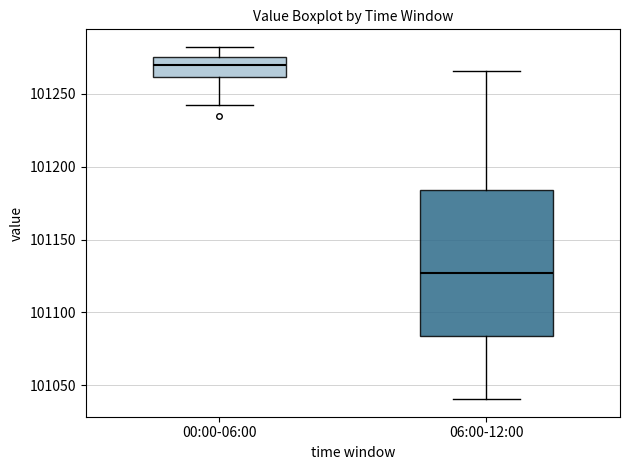

Reading left to right, read every box against the y-axis: the position of its median line, the range the box covers, and the ends of its whiskers. The values are not printed on the chart, so give them approximately, as read against the axis.

00:00-06:00: median 101270, box 101260 to 101275, whiskers 101240 to 101280
06:00-12:00: median 101125, box 101085 to 101185, whiskers 101040 to 101265